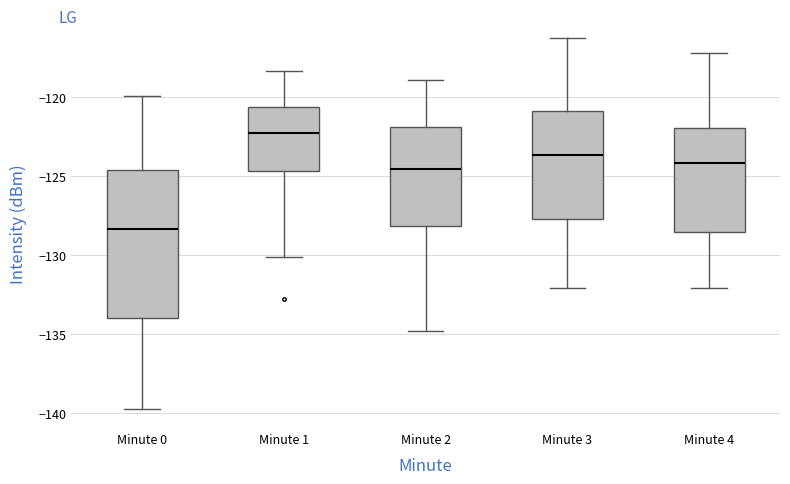

Reading left to right, read every box against the y-axis: the position of its median line, the range the box covers, and the ends of its whiskers. The values are not printed on the chart, so give them approximately, as read against the axis.

Minute 0: median -128.5, box -134.0 to -124.5, whiskers -140.0 to -120.0
Minute 1: median -122.5, box -124.5 to -120.5, whiskers -130.0 to -118.5
Minute 2: median -124.5, box -128.0 to -122.0, whiskers -135.0 to -119.0
Minute 3: median -123.5, box -127.5 to -121.0, whiskers -132.0 to -116.0
Minute 4: median -124.0, box -128.5 to -122.0, whiskers -132.0 to -117.0